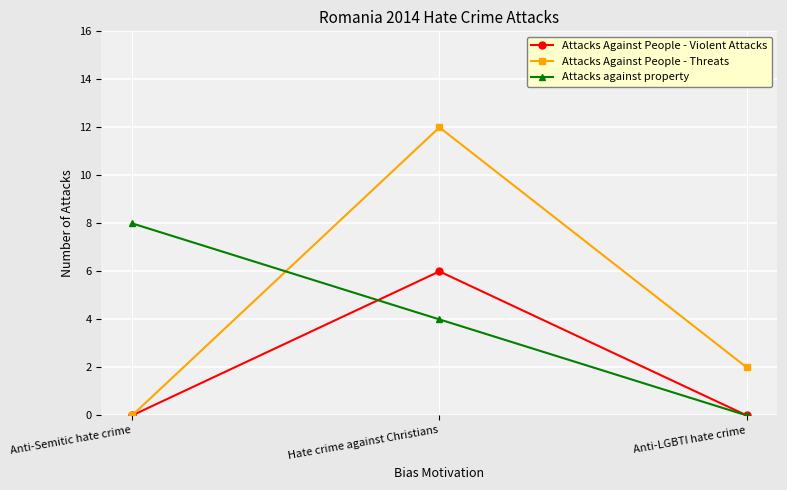

Count the Attacks Against People - Violent Attacks values in the range 0 to 6.

3